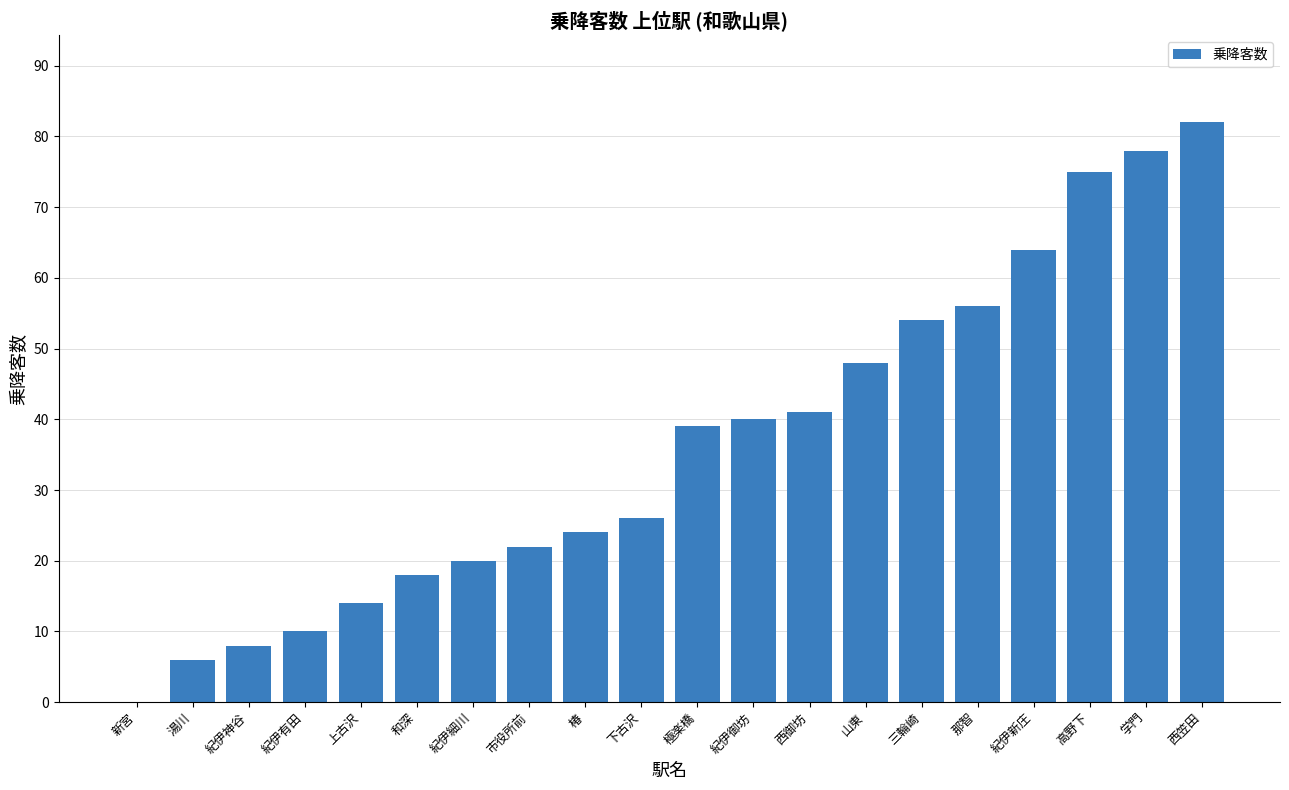

The chart shows a value of 92 at 那智. True or false?

False